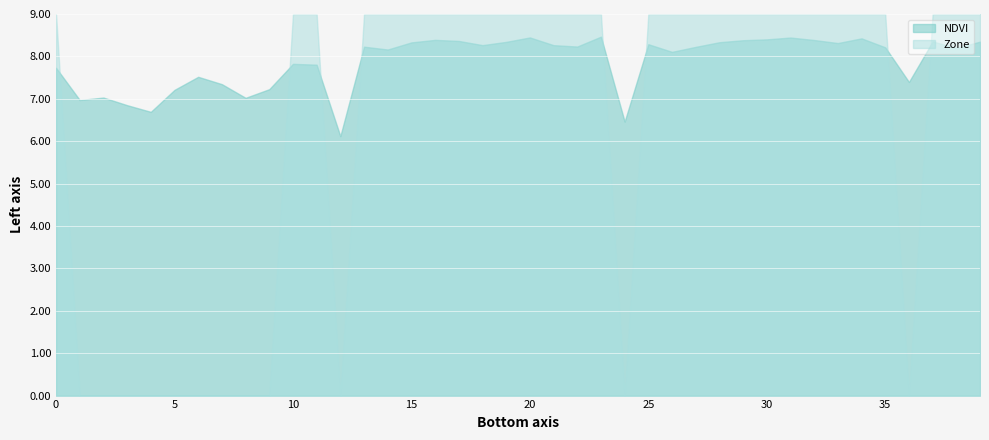

List the labels in order of NDVI value, largest first.

23, 20, 31, 34, 30, 16, 32, 29, 17, 37, 39, 19, 28, 15, 33, 25, 18, 21, 22, 13, 27, 35, 38, 14, 26, 10, 11, 0, 6, 36, 7, 9, 5, 2, 8, 1, 3, 4, 24, 12